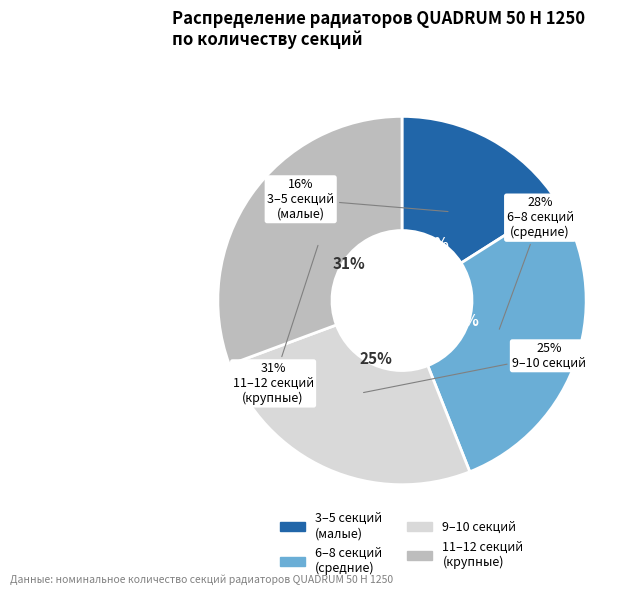

Is QUADRUM 50 H 1250-6 the majority of the pie?

No